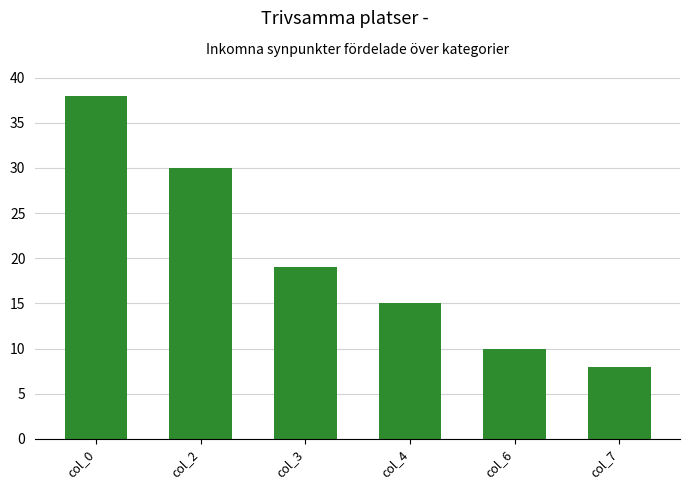

What is the sum of the values at col_4 and col_0?

53